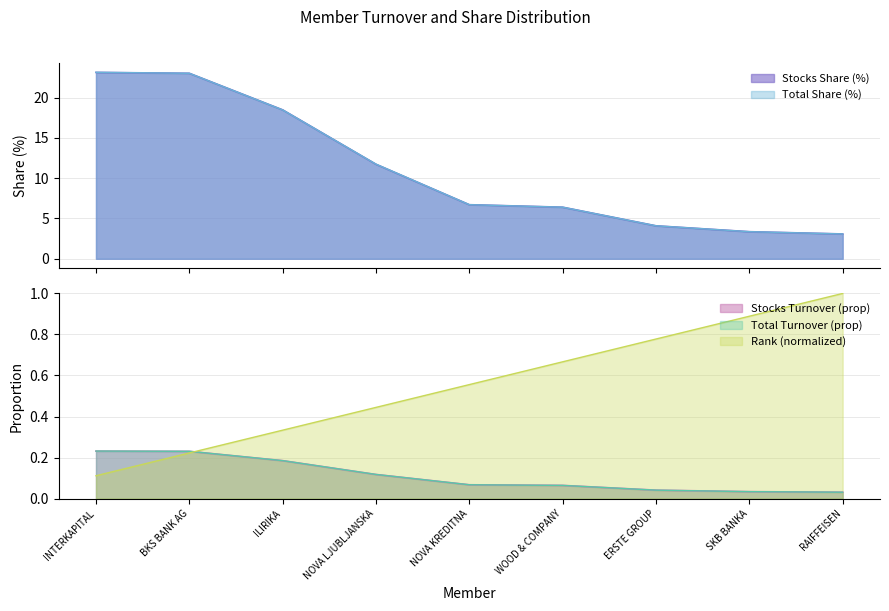

Reading left to right, list all the values displayed in this chart.

Stocks Turnover: 0.2	0.2	0.2	0.1	0.1	0.1	0.0	0.0	0.0
Stocks Share (%): 23.1	23.0	18.5	11.7	6.7	6.4	4.1	3.4	3.1
Total Turnover: 0.2	0.2	0.2	0.1	0.1	0.1	0.0	0.0	0.0
Total Share (%): 23.1	23.0	18.5	11.7	6.7	6.4	4.1	3.4	3.1
Stocks Rank: 0.1	0.2	0.3	0.4	0.6	0.7	0.8	0.9	1.0